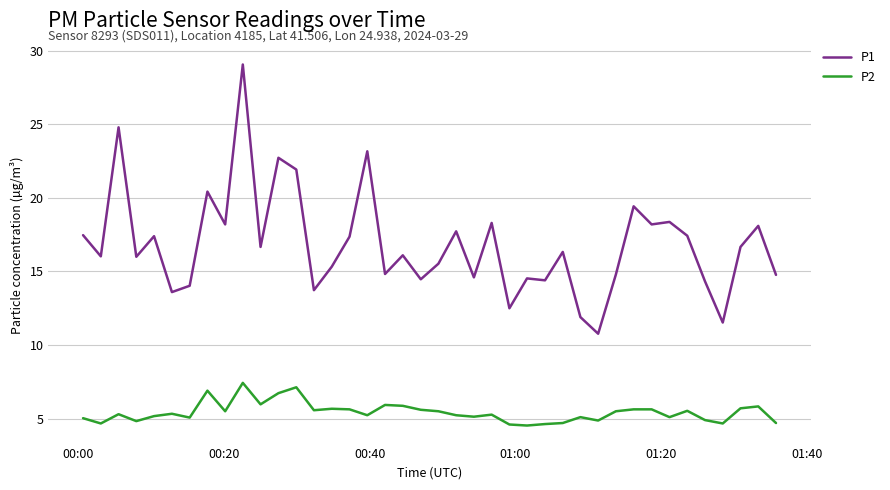

Does the chart display data point markers on the line(s)?

No